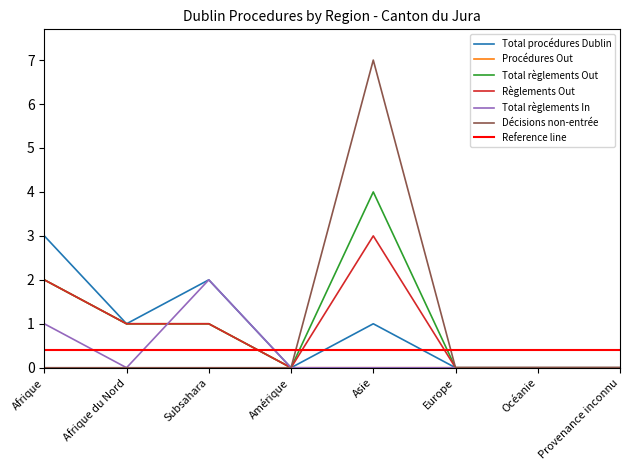

Between Amérique and Océanie, which series saw the biggest shift?

Total procédures Dublin